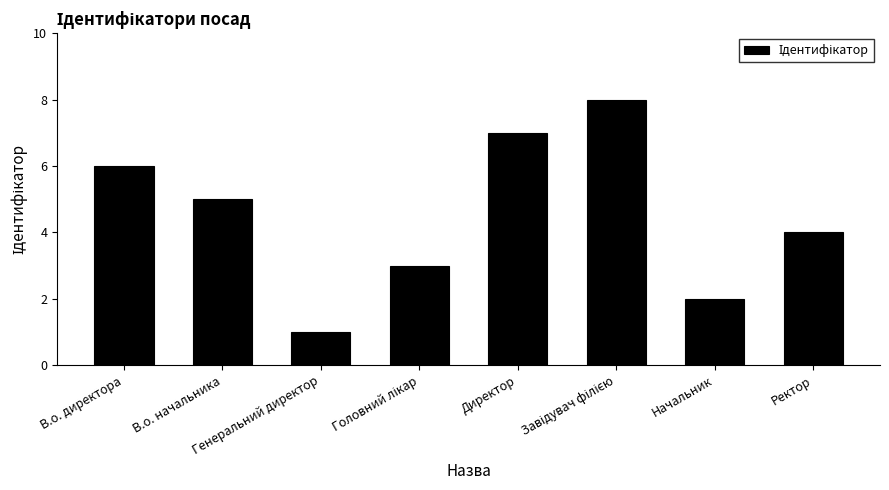

What position from the left is Генеральний директор?

3